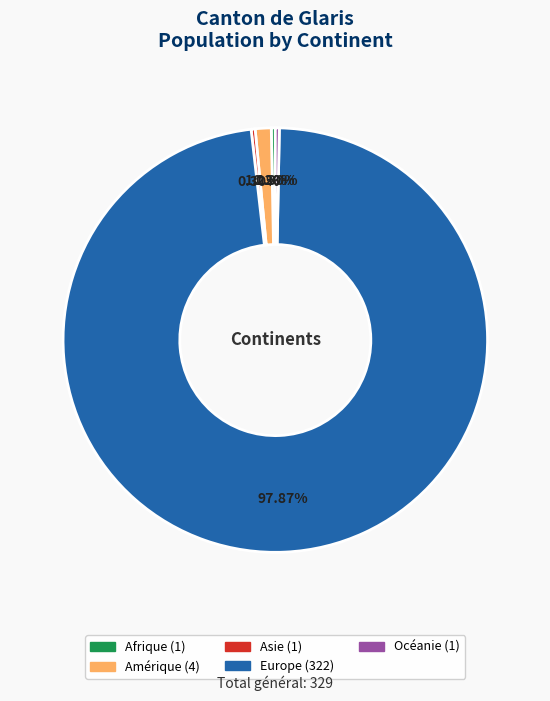

Which category has the biggest portion of the pie?

Europe